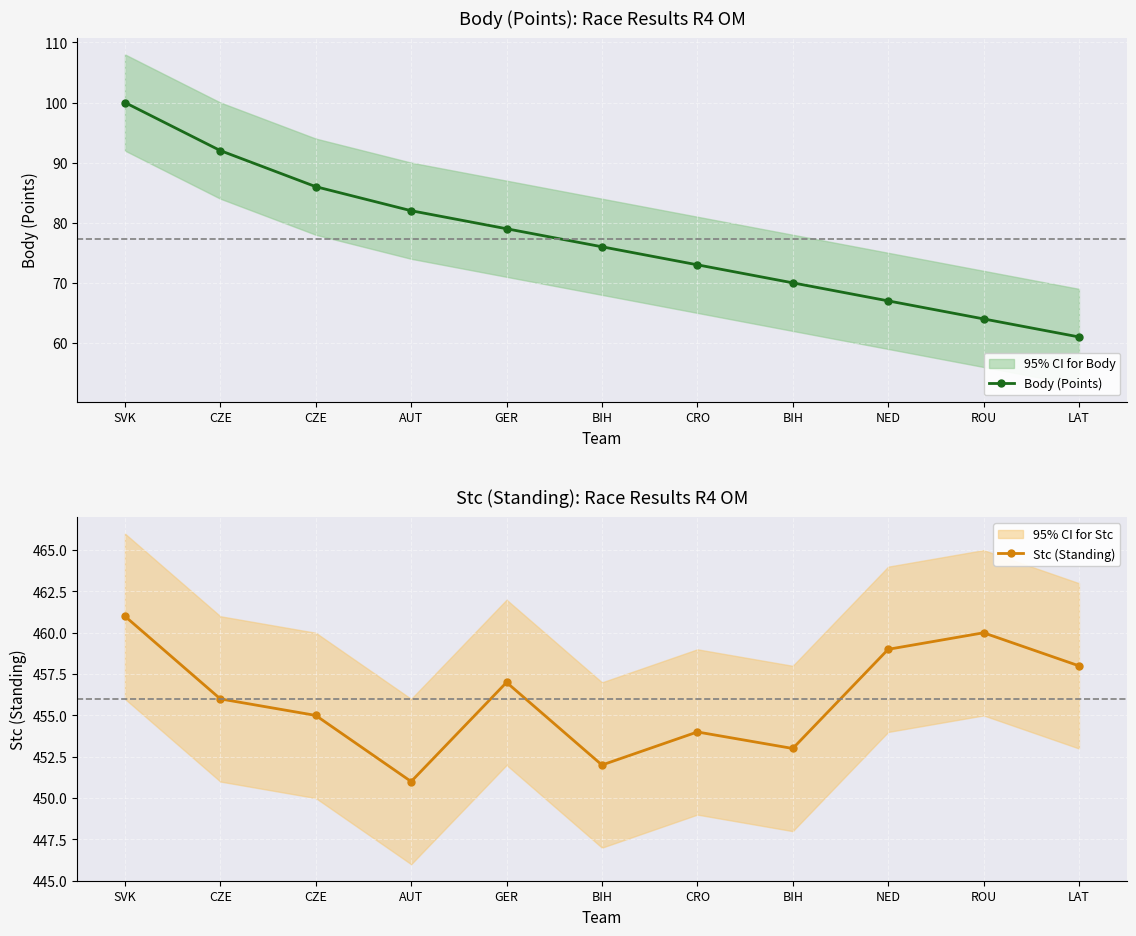

What is the average value of the Stc (Standing) series?

456